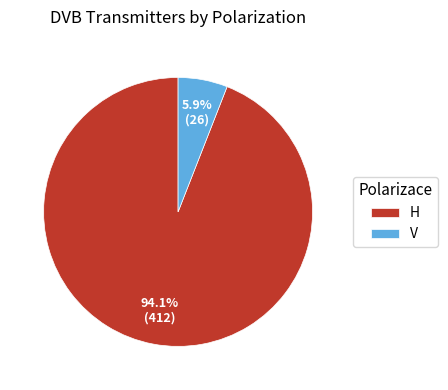

What is the majority slice?

H